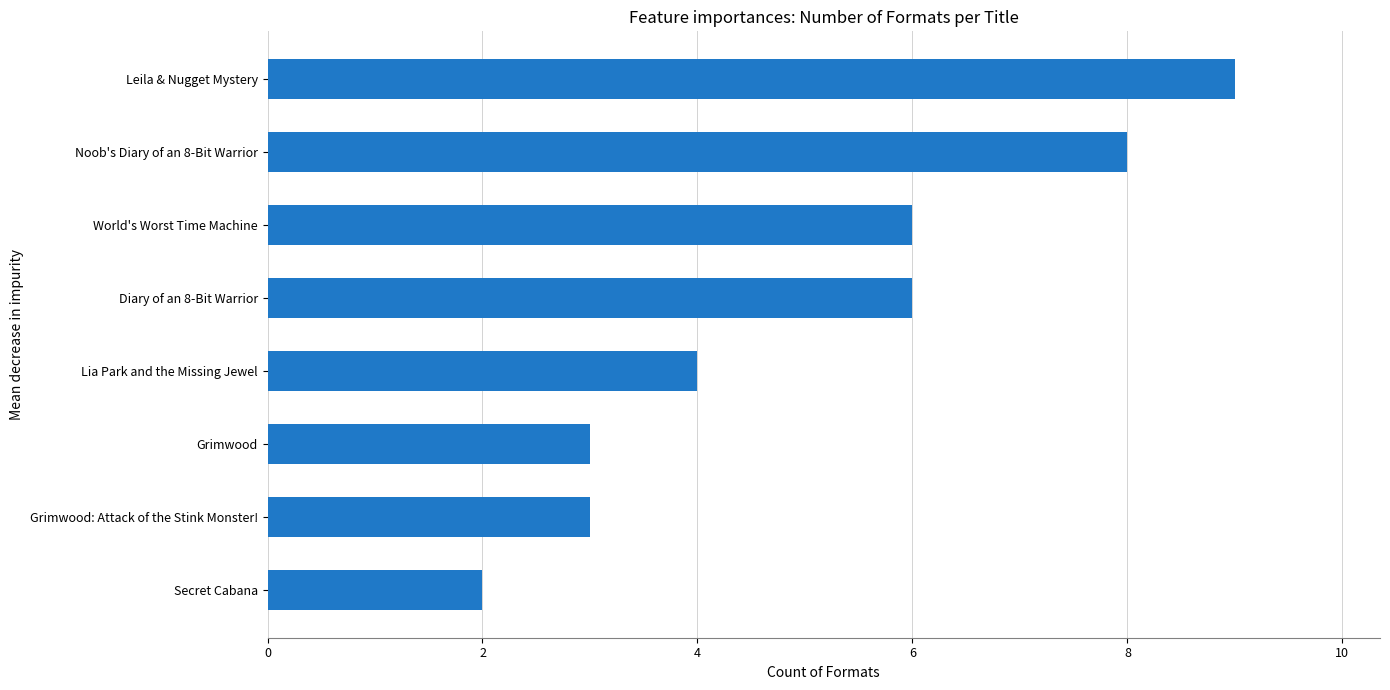

What is the ratio of the value at Diary of an 8-Bit Warrior to the value at Grimwood?

2.0